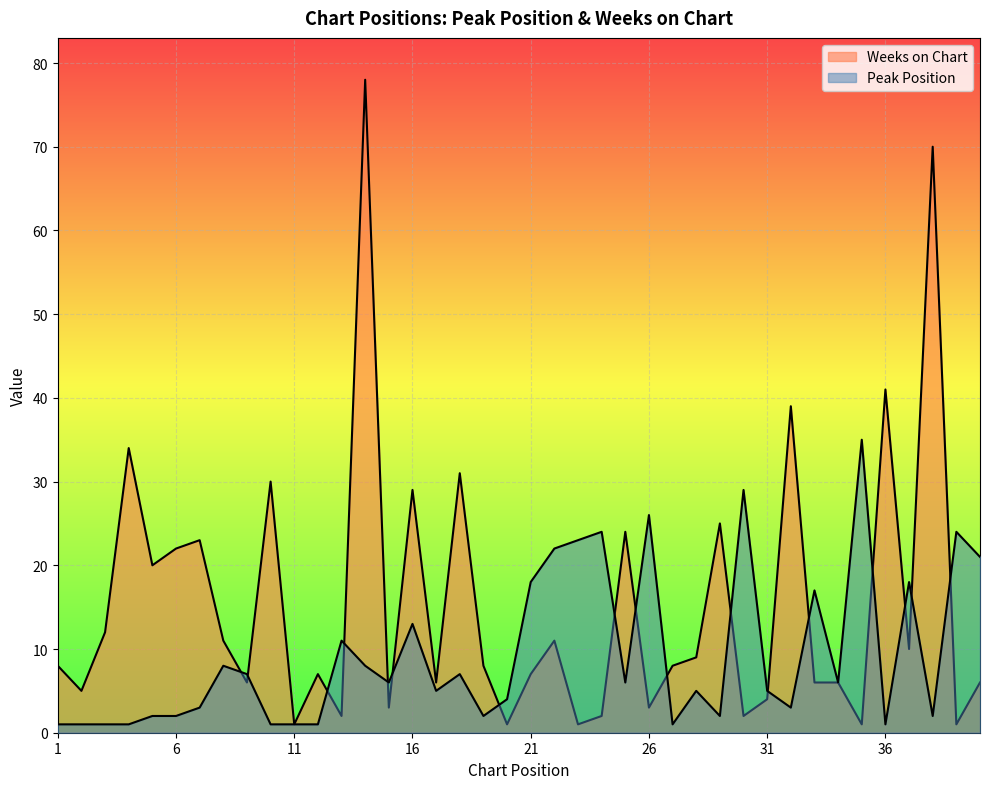

How many intersections are there between Peak Position and Weeks on Chart?

17